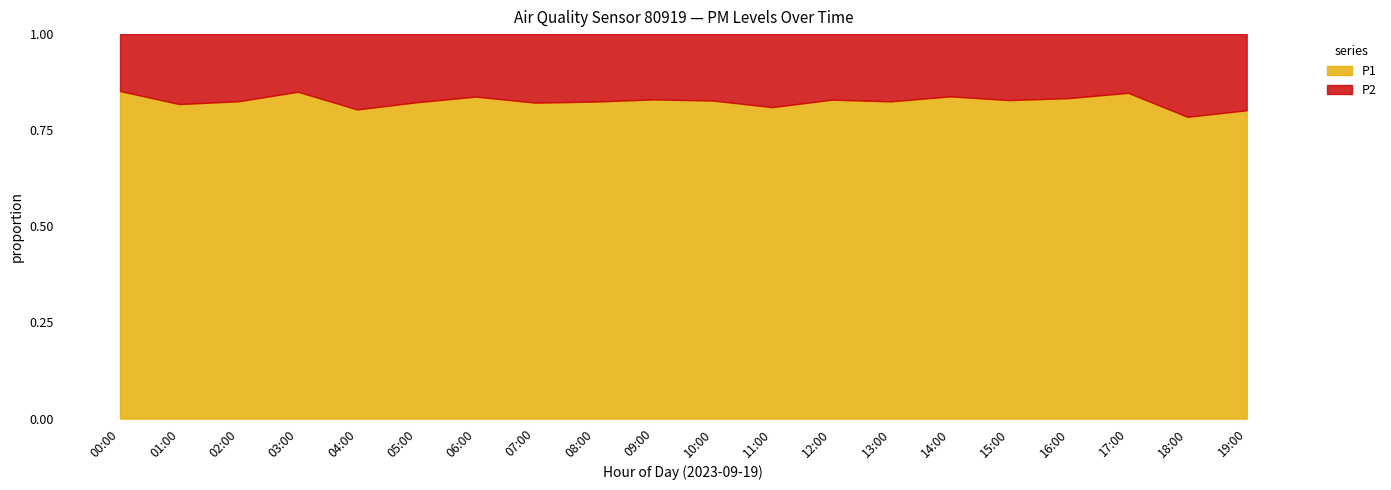

What is the total value across all series at 05:00?

1.0